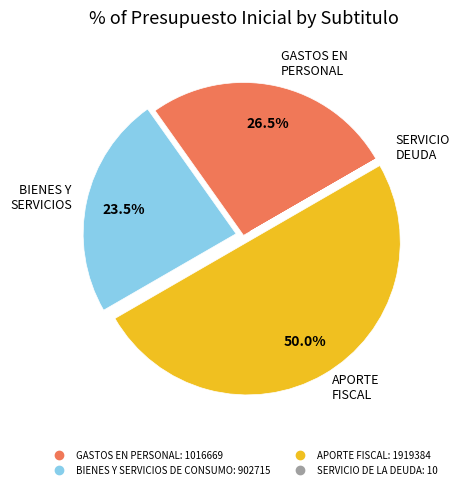

Approximately how many times larger is the value at BIENES Y SERVICIOS DE CONSUMO compared to APORTE FISCAL?

0.5